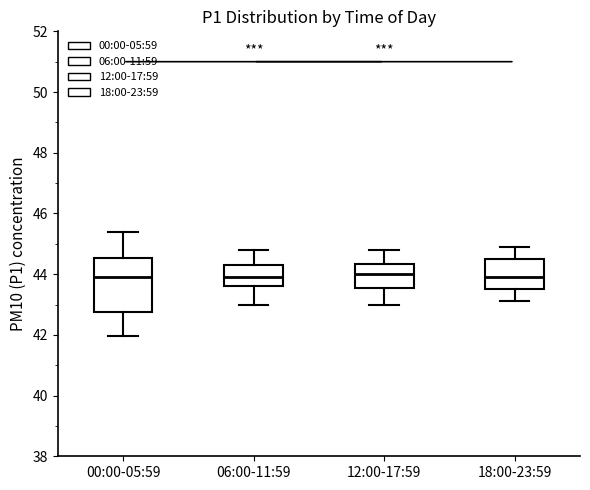

Which box is the tallest, from its lower edge to its upper edge?

00:00-05:59